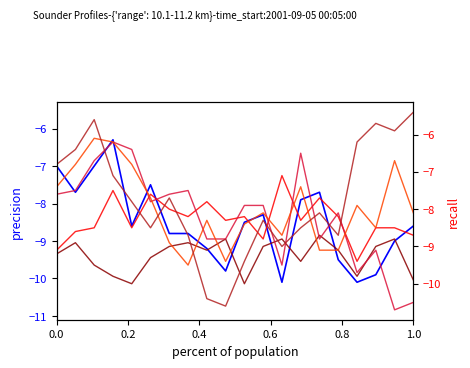

What is the value of the 10.565 point at the 13th from the left?

-8.7